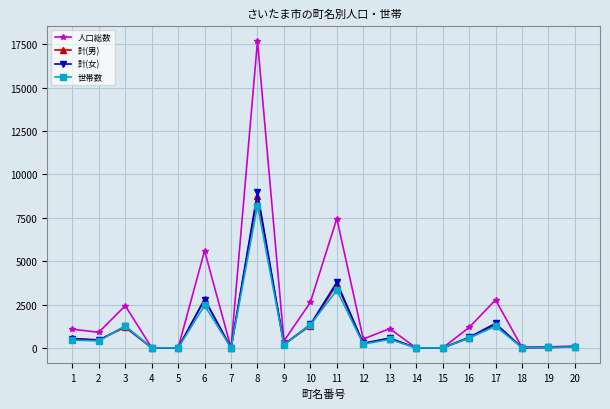

Is the value of 世帯数 at 14 greater than the value of 計(女) at 17?

No